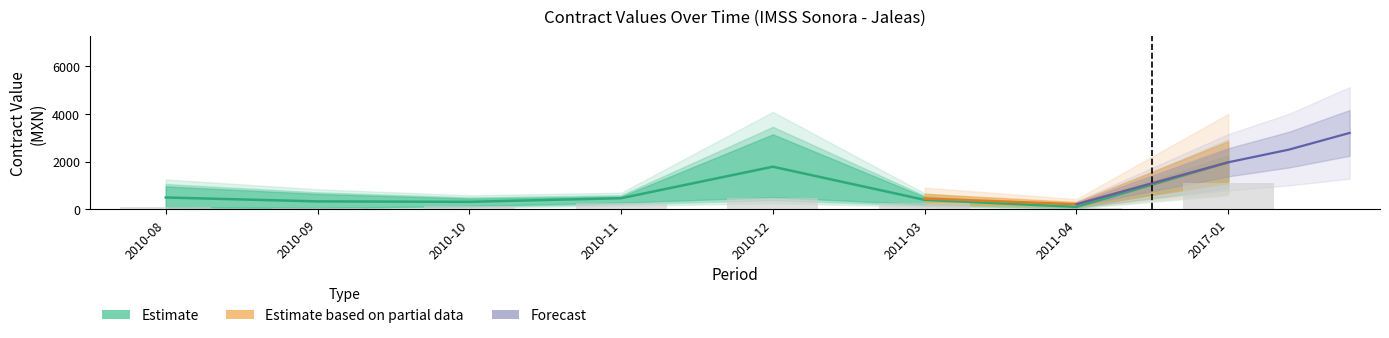

Which label corresponds to the smallest value in the chart?

2011-04